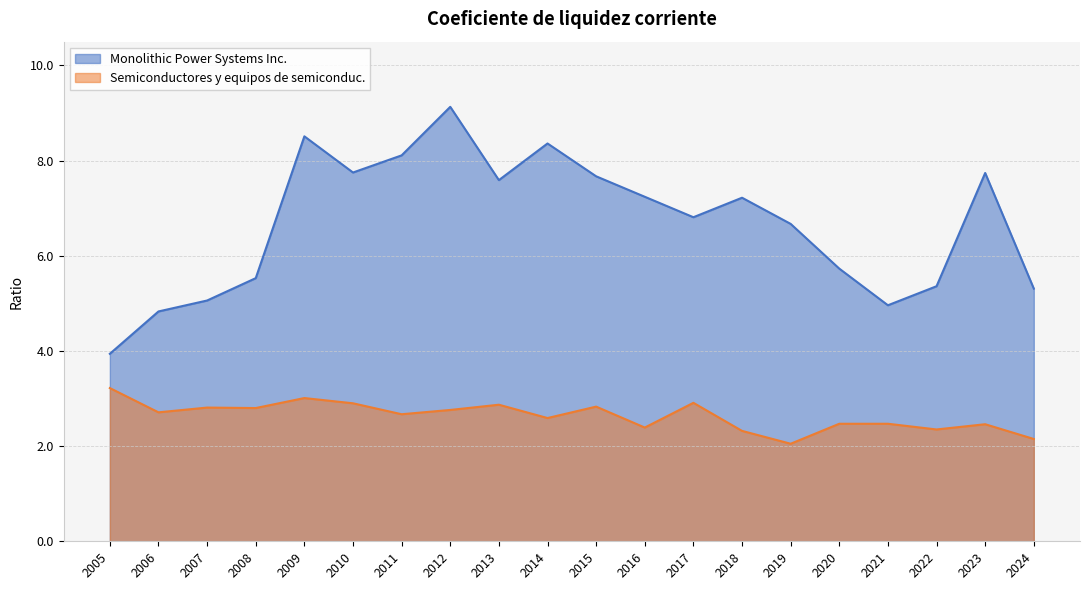

List the labels in order of Monolithic Power Systems Inc. value, smallest first.

2005, 2006, 2021, 2007, 2024, 2022, 2008, 2020, 2019, 2017, 2018, 2016, 2013, 2015, 2023, 2010, 2011, 2014, 2009, 2012